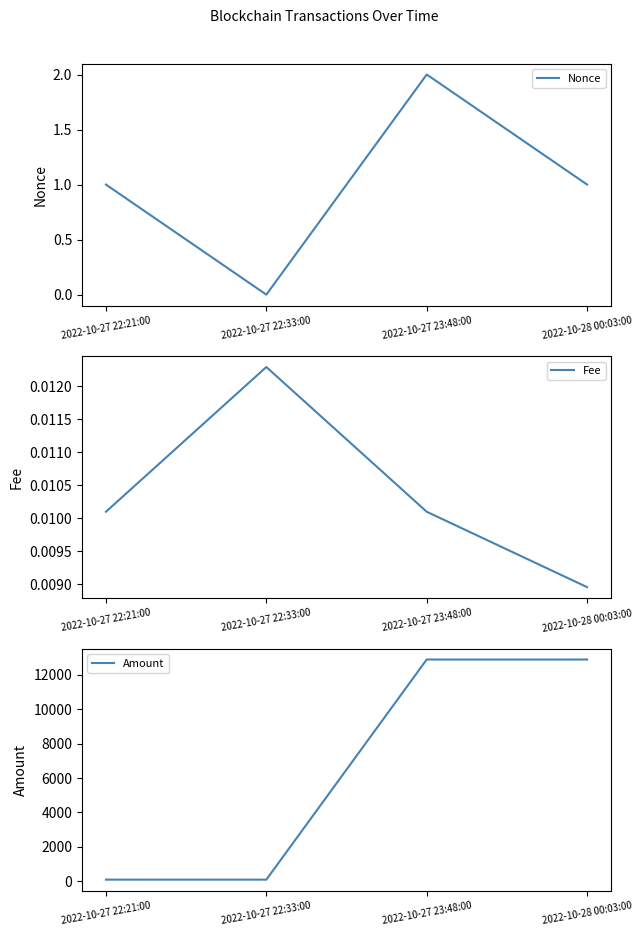

Rank the categories by Fee value from highest to lowest.

2022-10-27 22:33:00, 2022-10-27 22:21:00, 2022-10-27 23:48:00, 2022-10-28 00:03:00